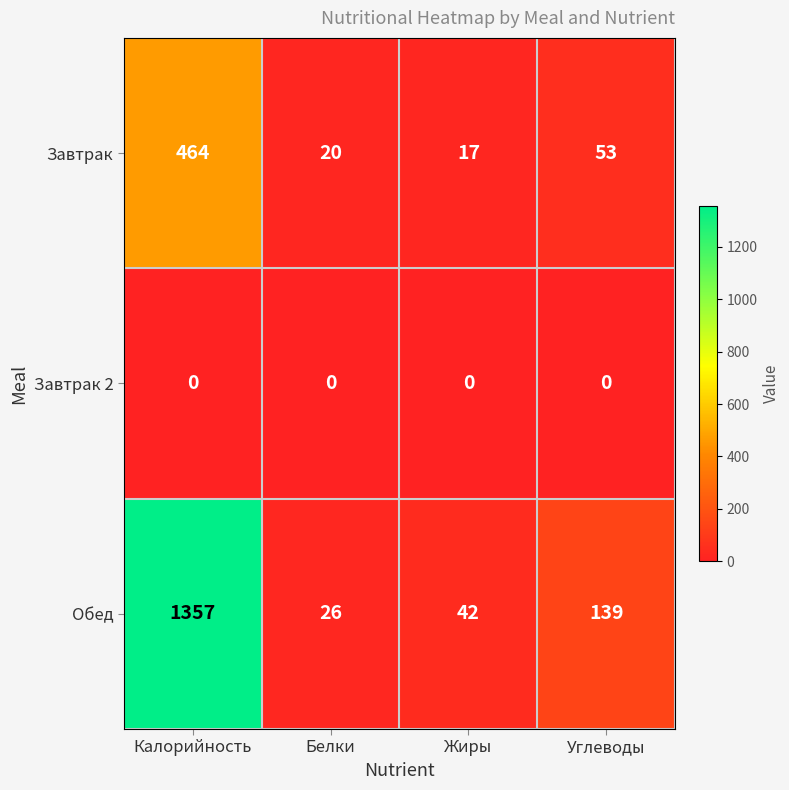

What is the sum of the Завтрак values at Жиры and Калорийность?

481